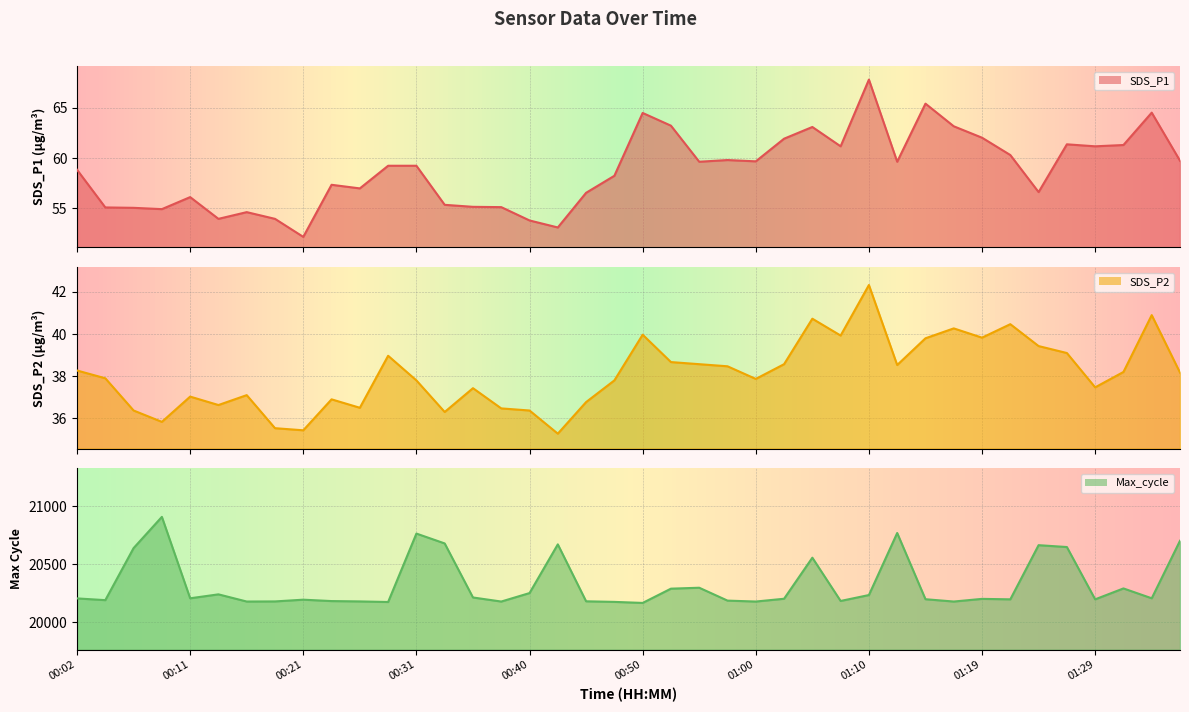

Which has a higher value, 01:07 or 01:22?

01:07